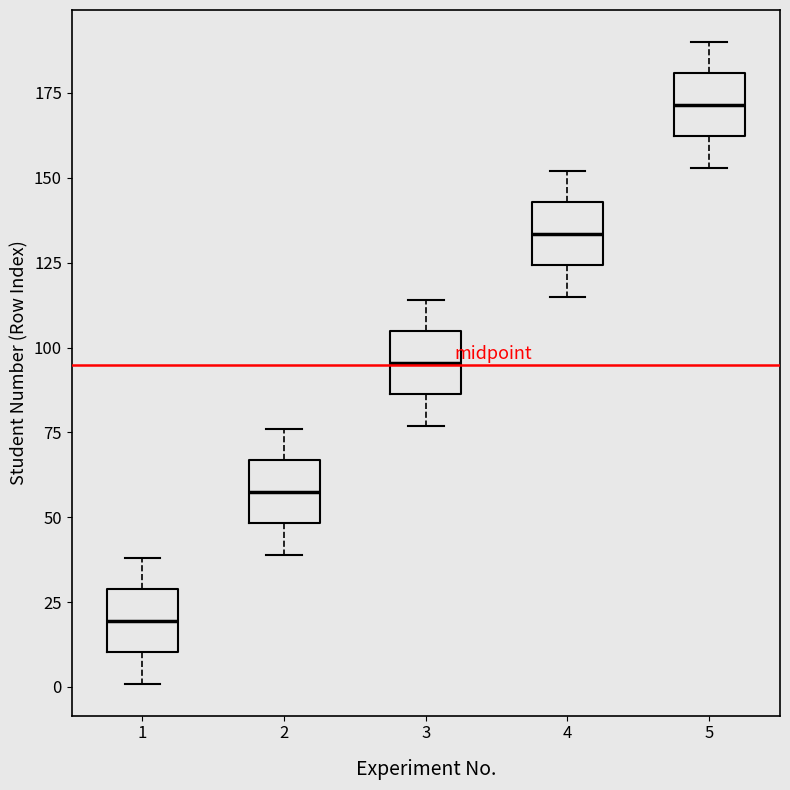

Where is the lower edge of the box at x = 3 on the y-axis? The values are not printed on the chart, so give them approximately, as read against the axis.

85